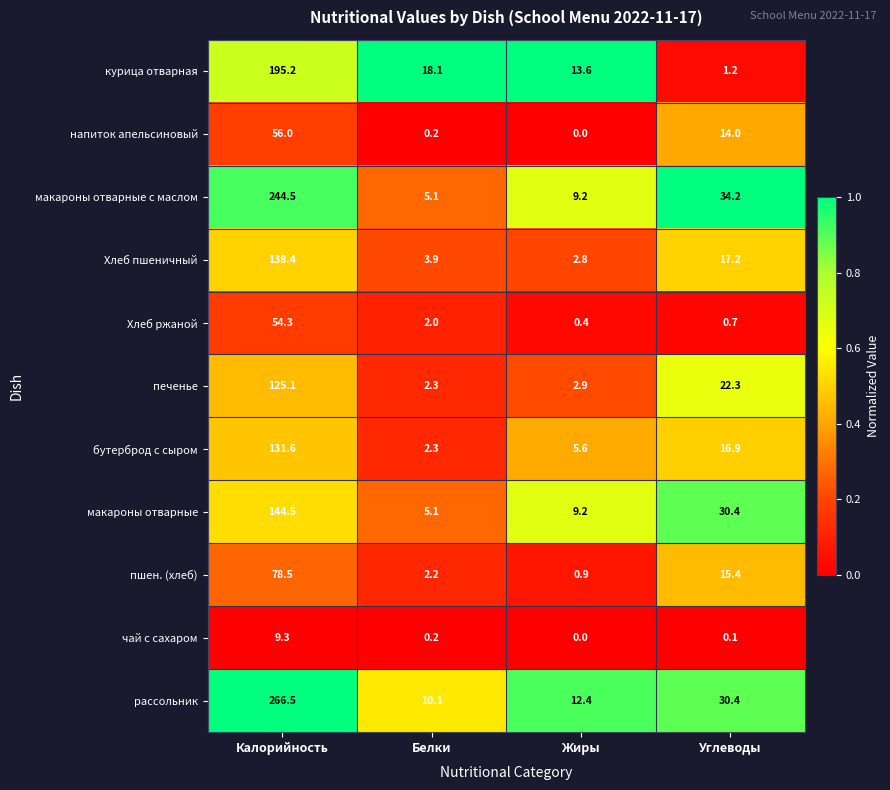

Is it true that чай с сахаром equals 0.2 at Белки?

True